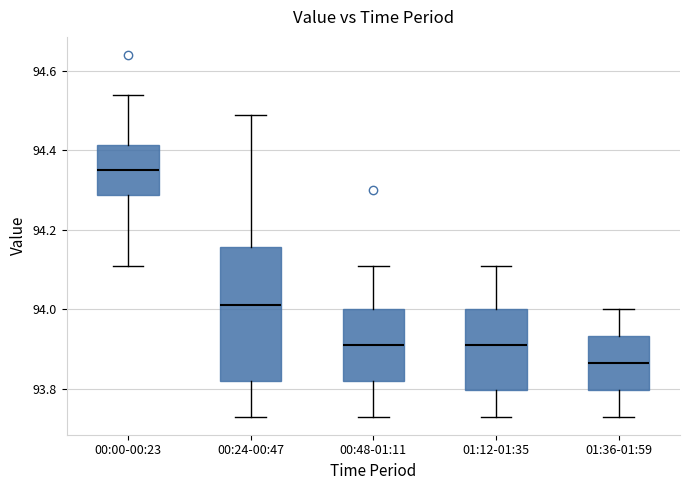

Where is the lower edge of the box for 01:12-01:35 on the y-axis? The values are not printed on the chart, so give them approximately, as read against the axis.

93.80